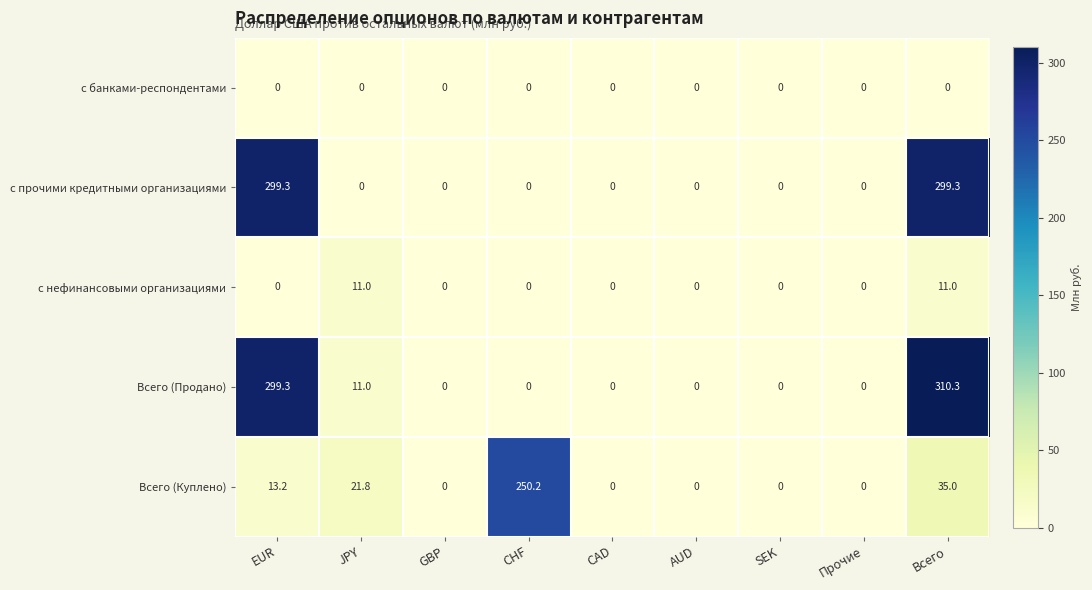

What is the average value of the с нефинансовыми организациями series?

2.4